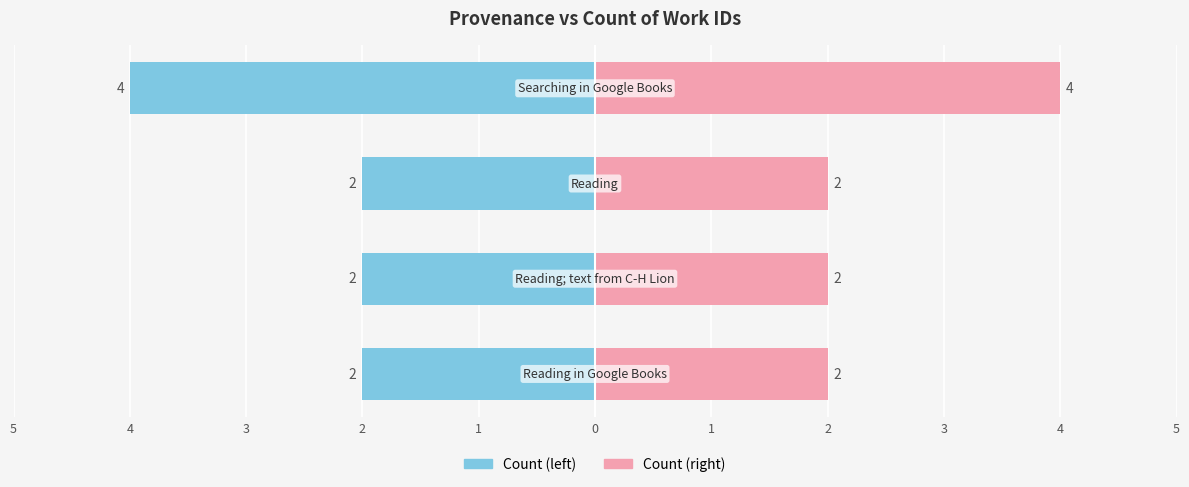

The Reading; text from C-H Lion / Searching series shows 2 at 2. True or false?

True